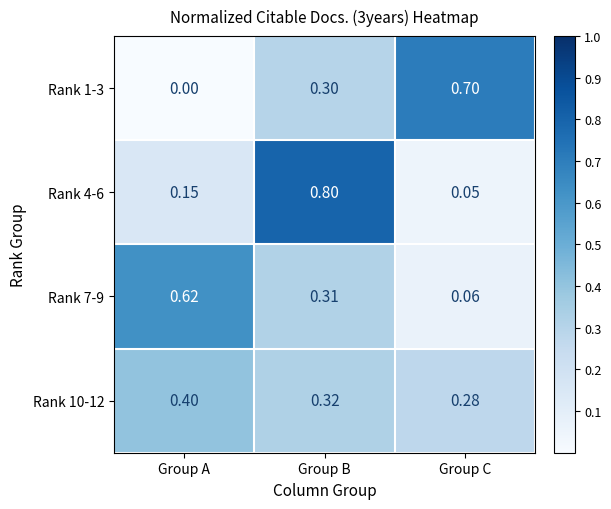

Between Group B and Group C, which series saw the biggest shift?

Rank 4-6